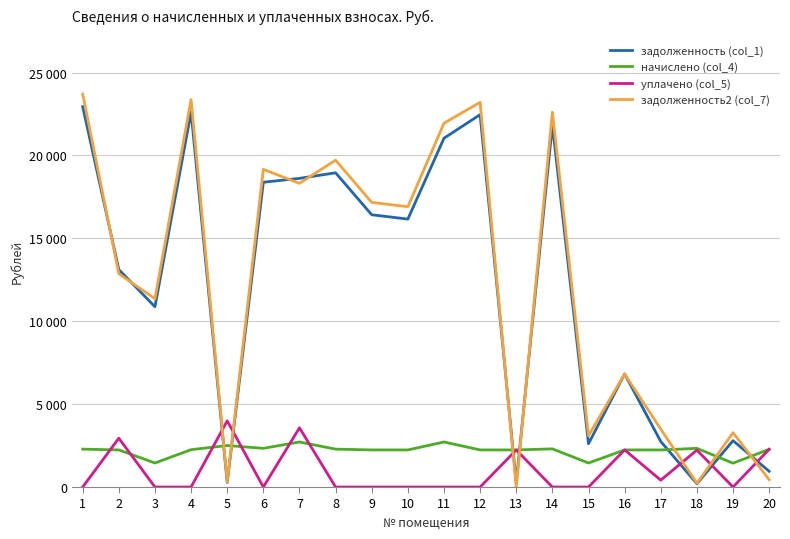

List the labels in order of начислено (col_4) value, largest first.

7, 11, 5, 6, 18, 14, 1, 8, 20, 4, 2, 9, 10, 12, 13, 16, 17, 3, 15, 19